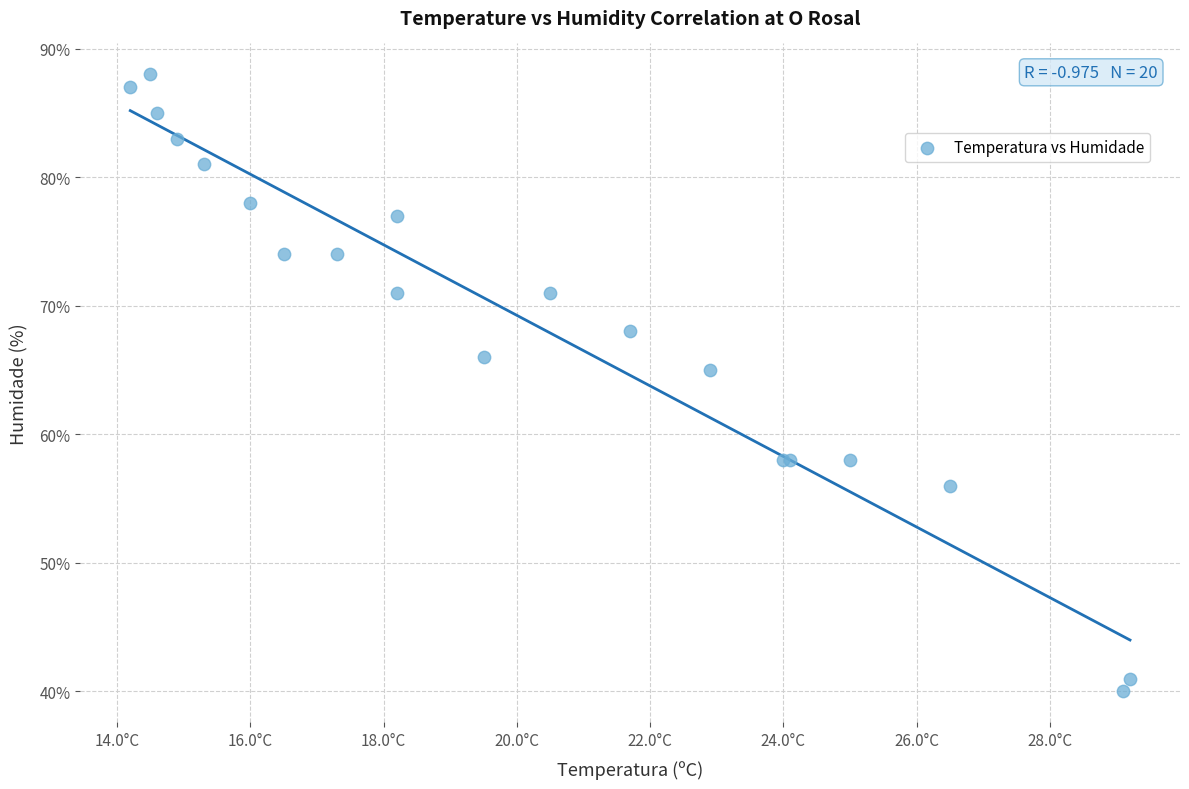

What Y value in the scatter plot is closest to 64?

65